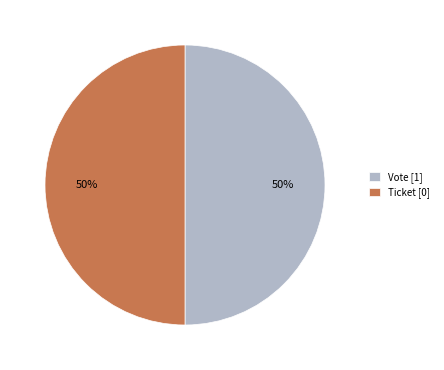

What percentage is the Vote slice, to the nearest percent?

50%